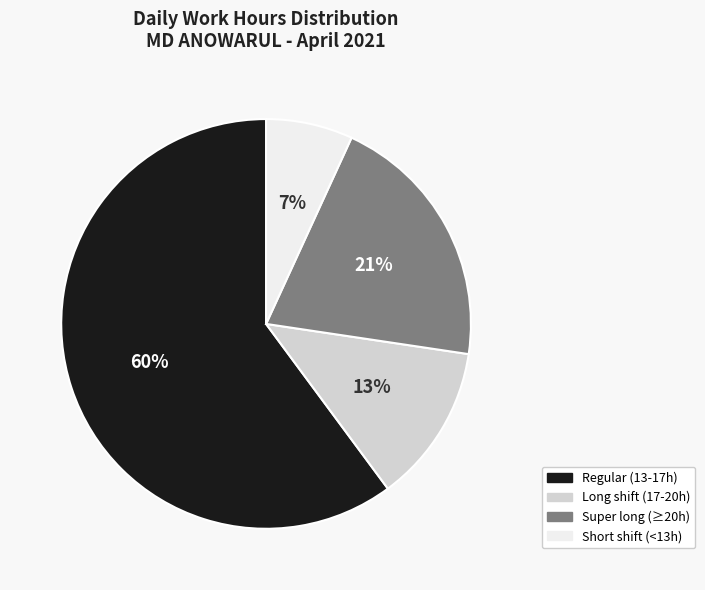

How many segments does this pie chart have?

4